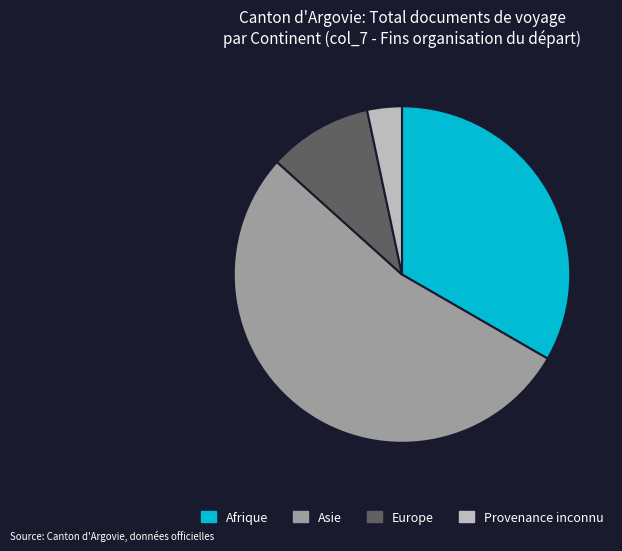

Does any single category account for the majority?

Yes